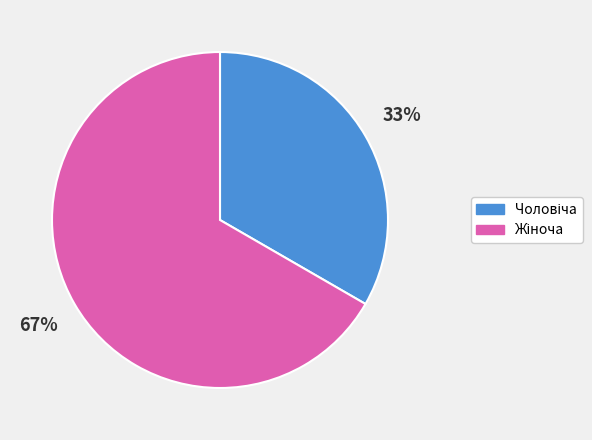

Does any single category account for the majority?

Yes